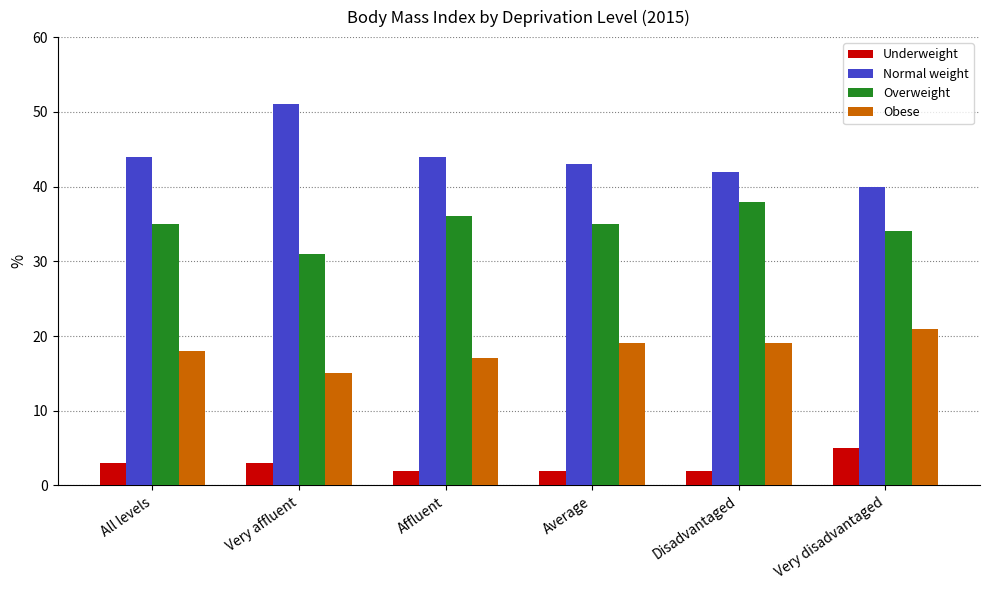

Is the value of Overweight at Very affluent greater than the value of Normal weight at Very affluent?

No